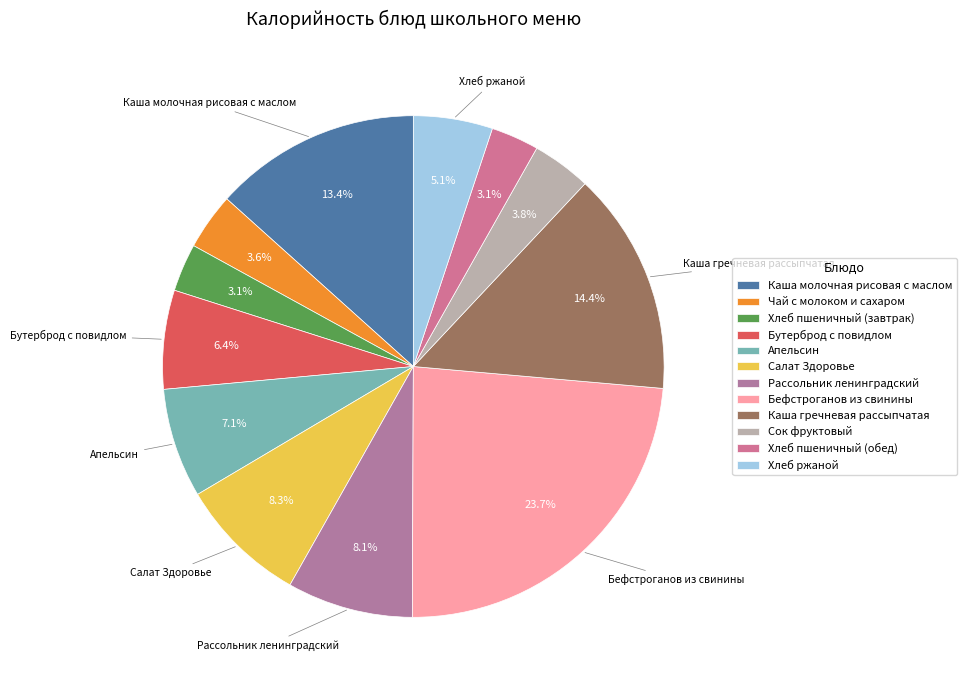

How many segments does this pie chart have?

12